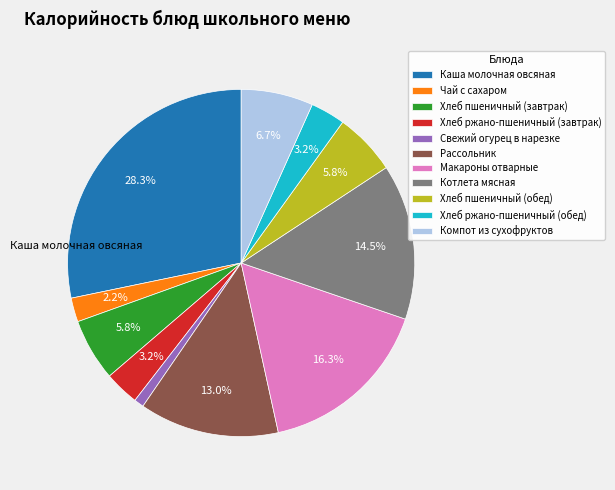

What percentage is the Макароны отварные slice, to the nearest percent?

16%